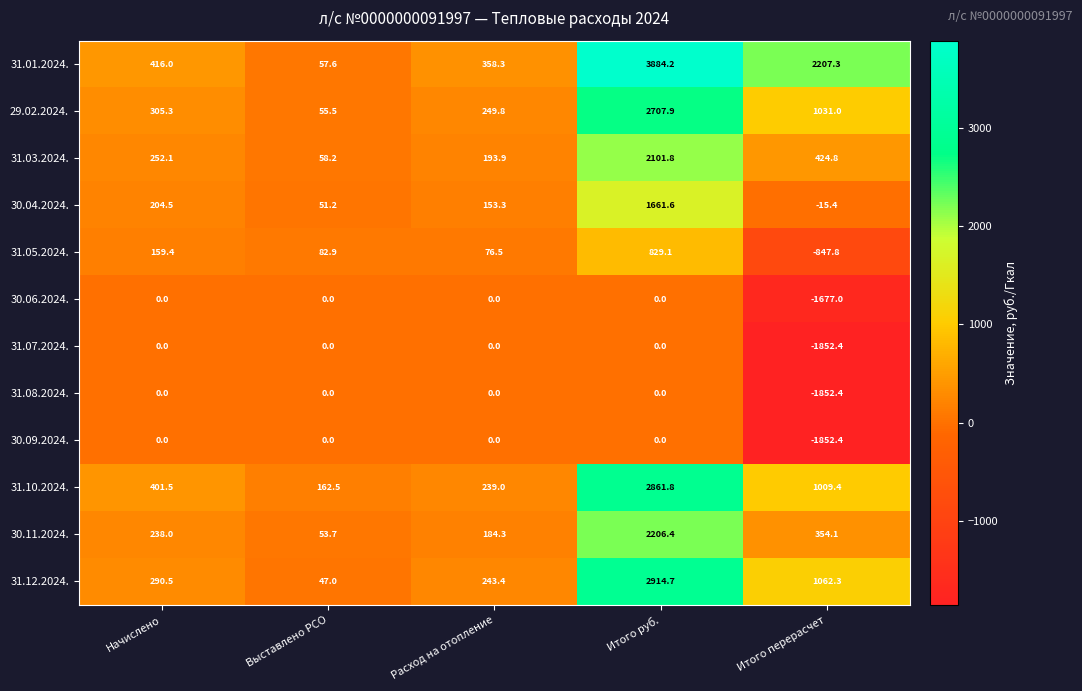

The value of 30.11.2024. at Начислено is 238.0. True or false?

True